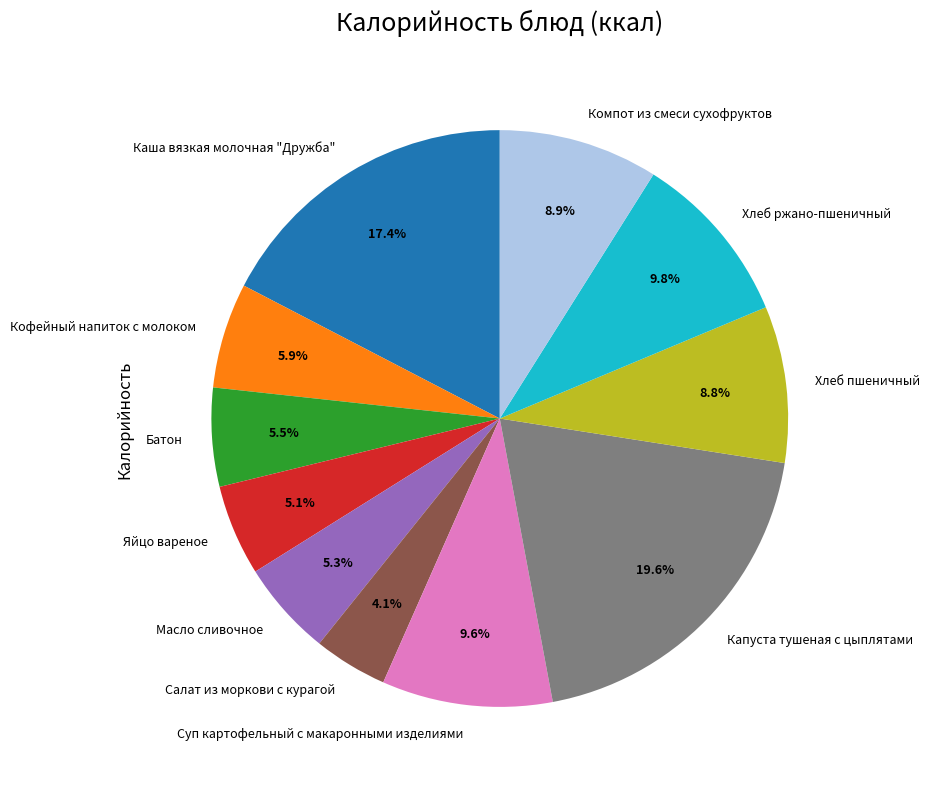

Count the number of slices in the pie.

11